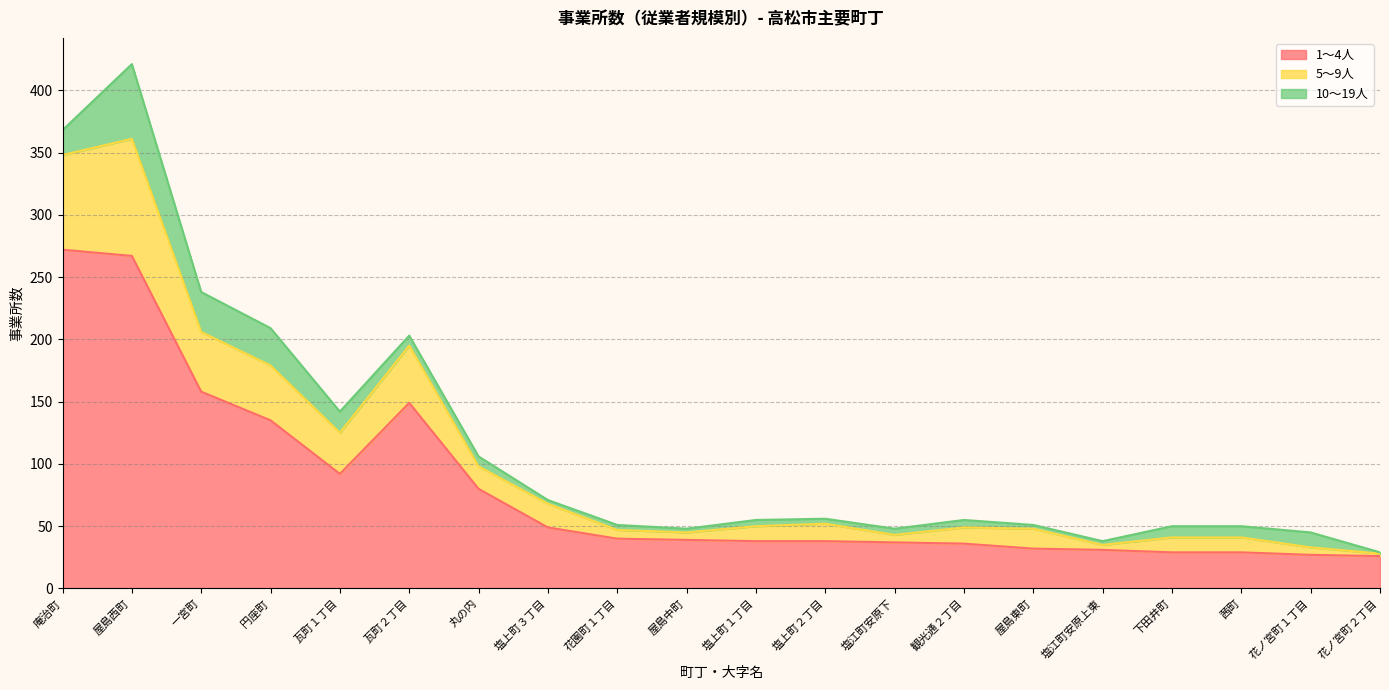

What is the minimum value shown in the chart?

26